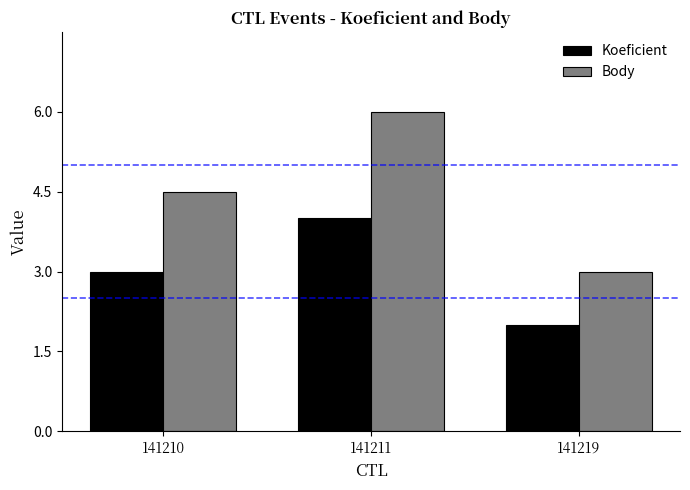

The value of Koeficient at 141219 is 2.0. True or false?

True